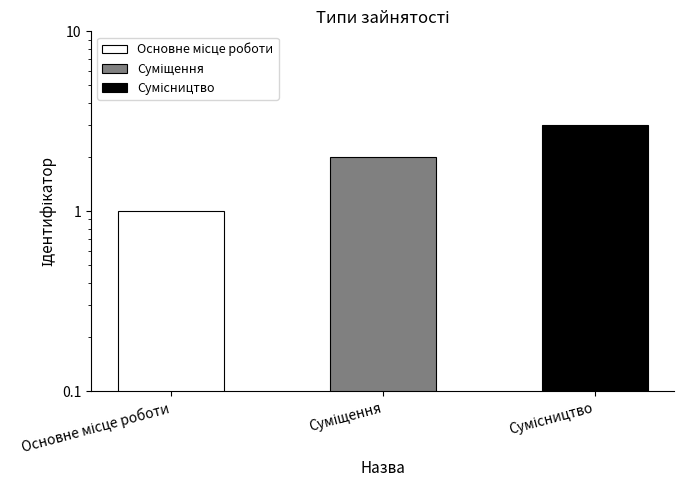

List the labels in order of value, smallest first.

Основне місце роботи, Суміщення, Сумісництво